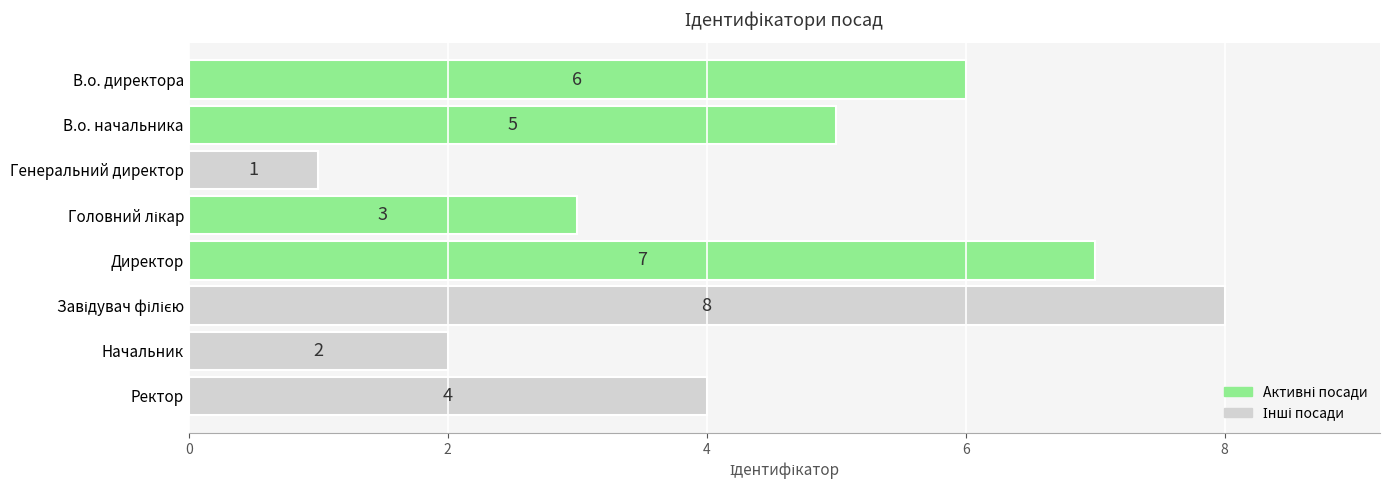

What is the ratio of the value at В.о. начальника to the value at Генеральний директор?

5.0